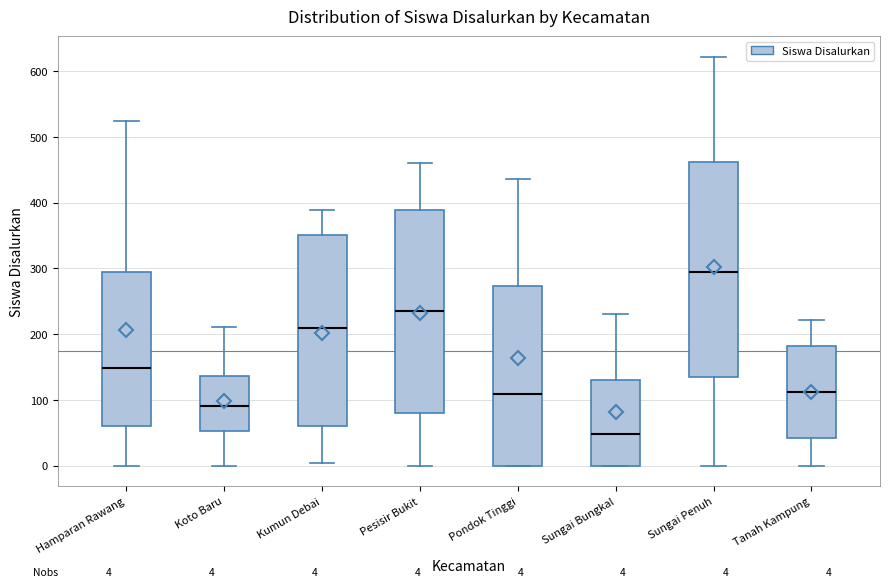

Which box's median line is the lowest?

Sungai Bungkal